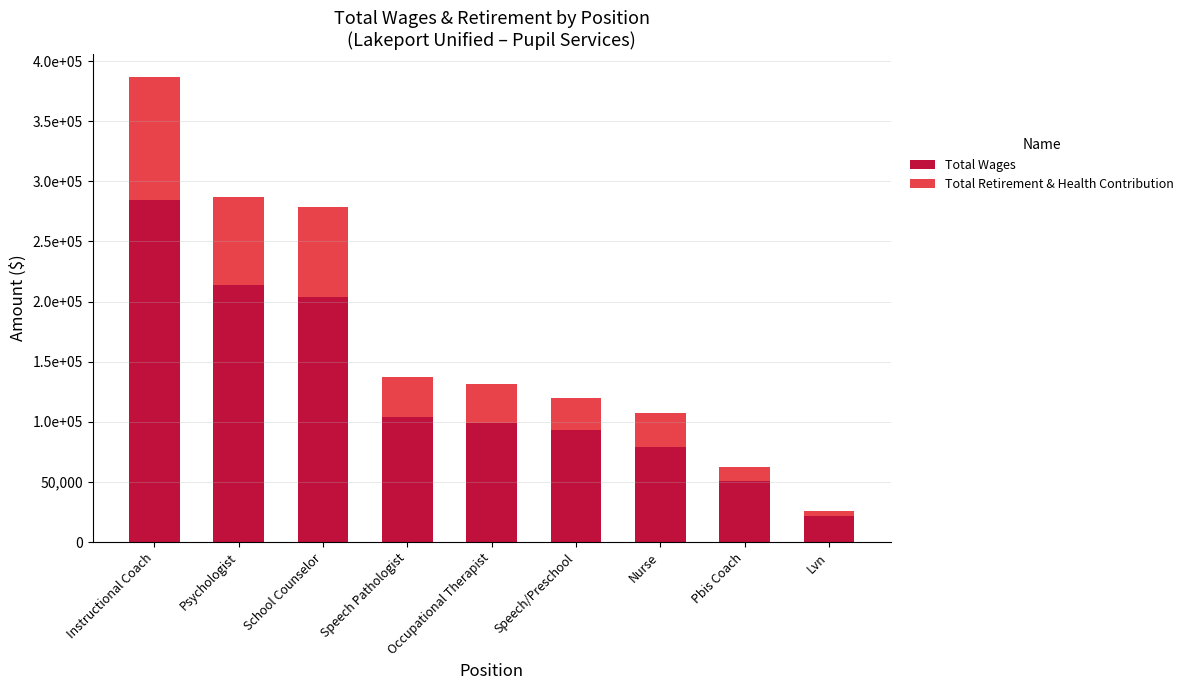

What is the label of the 3rd bar from the right?

Nurse